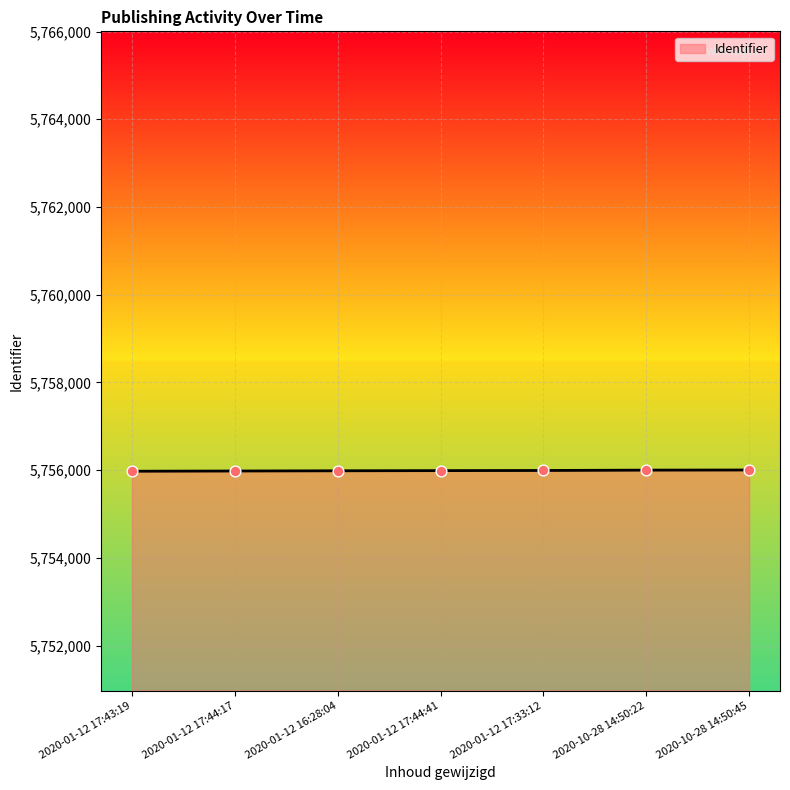

What is the change in value from 2020-01-12 17:44:17 to 2020-01-12 17:44:41?

+9